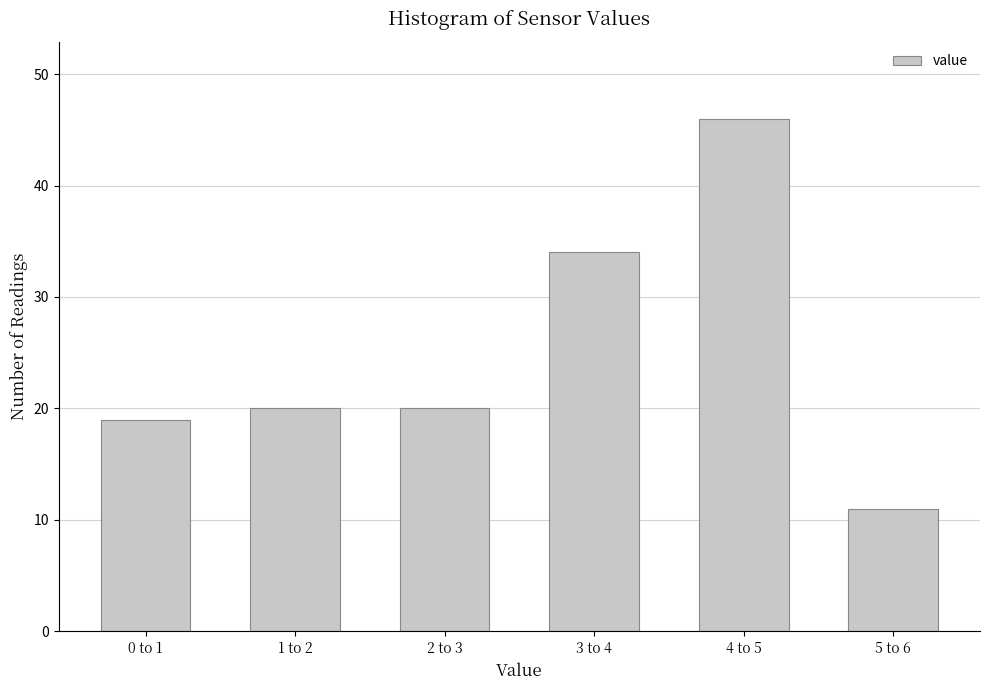

Reading left to right, what are all the values shown in this chart?

19	20	20	34	46	11